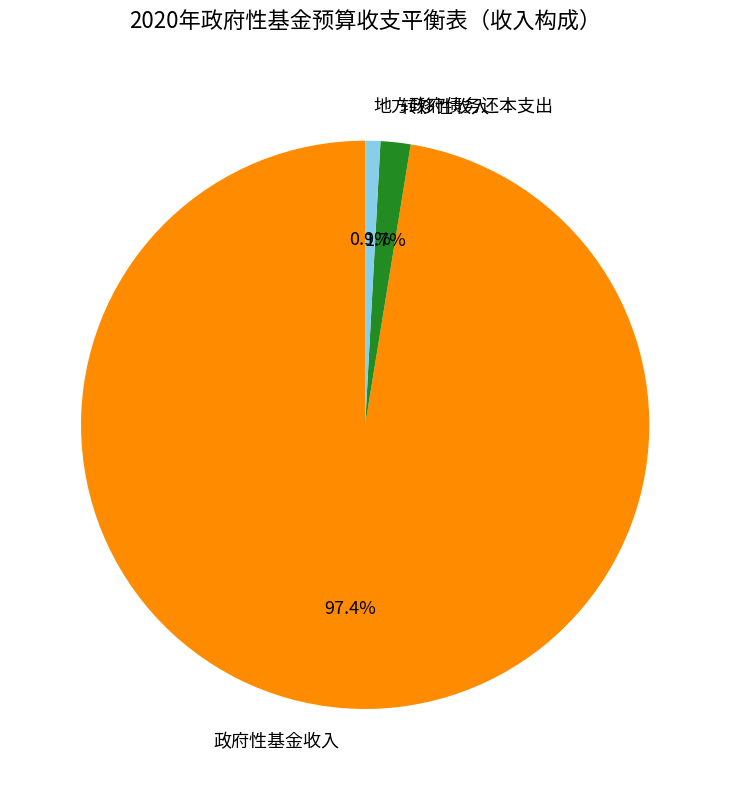

Count the number of slices in the pie.

3